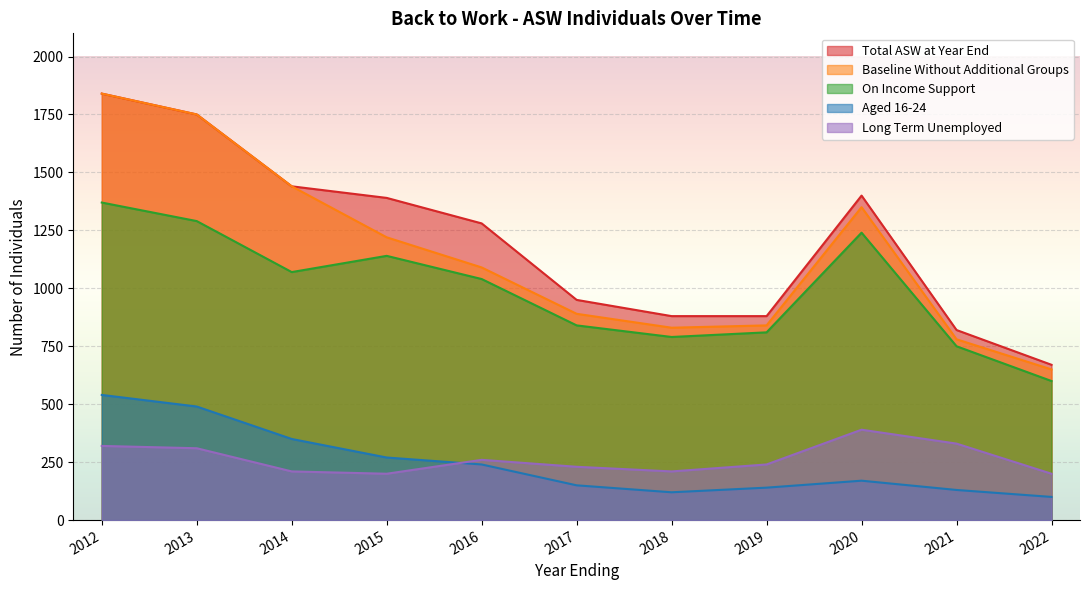

Which category has the highest value in the ASW_Individuals_Aged_16-24 series?

2012